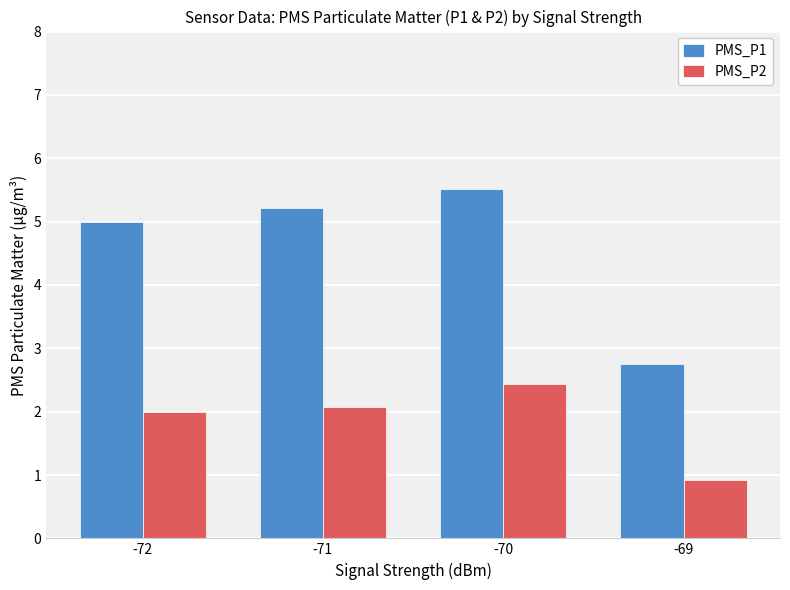

What is the total value across all series at -71?

7.3